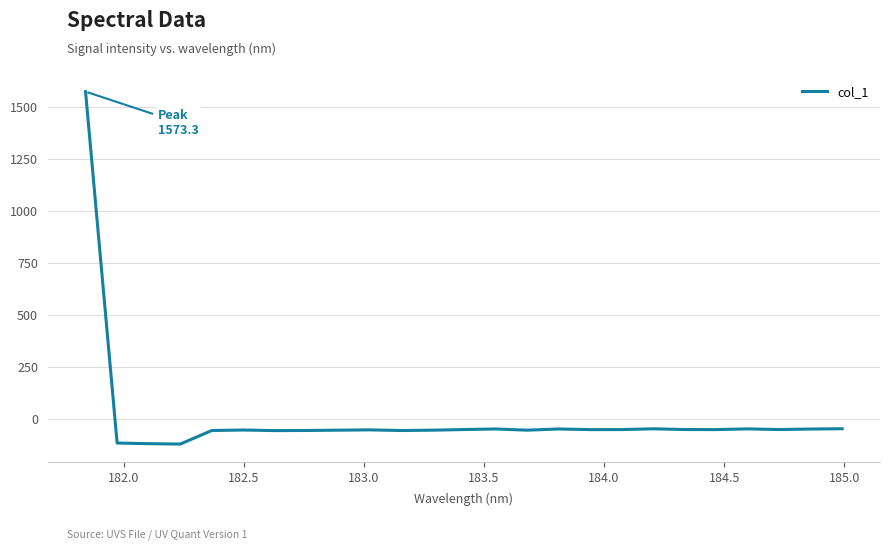

What is the difference between the maximum and minimum values?

1694.7